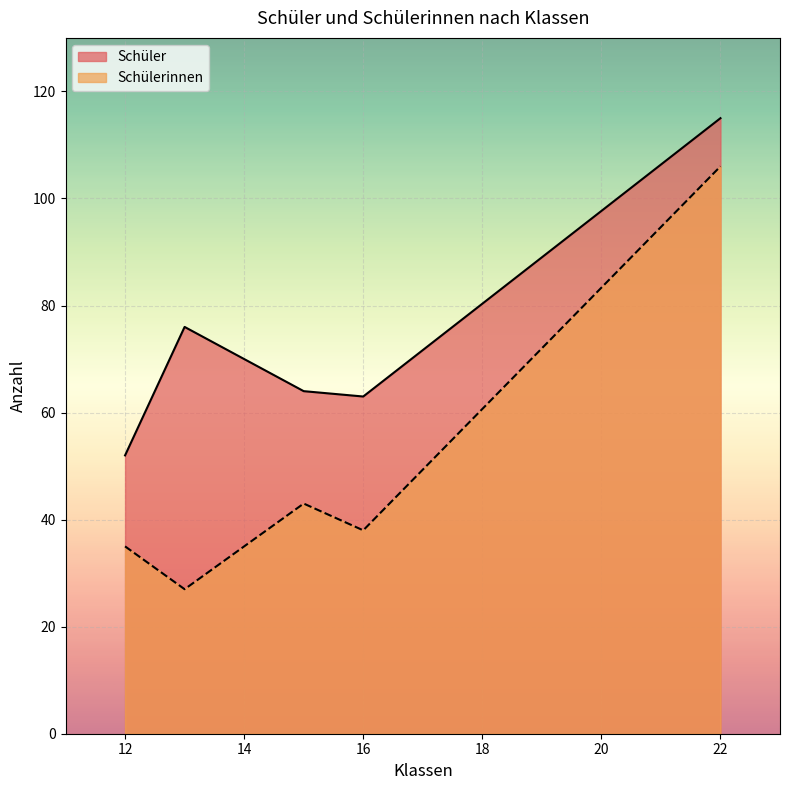

List the labels in order of Schüler value, smallest first.

12, 16, 15, 13, 22